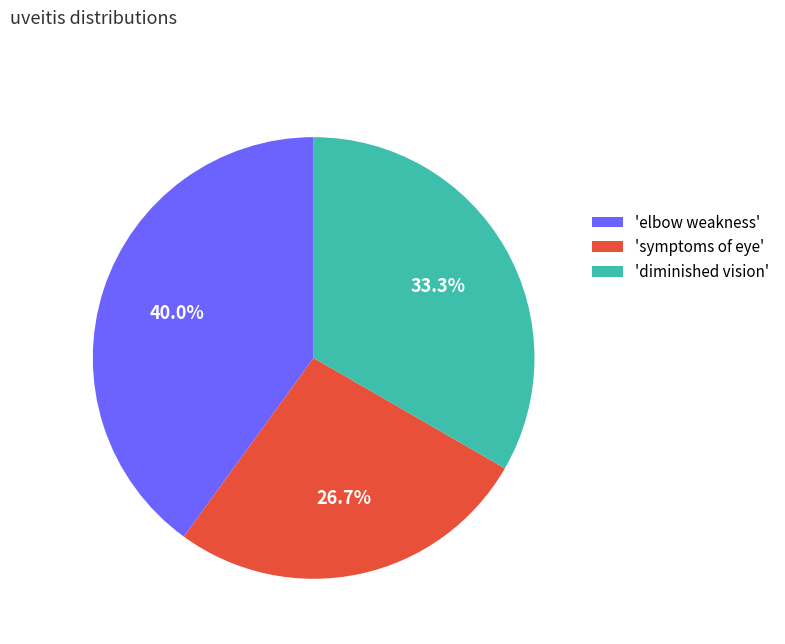

Which slice is the smallest?

'symptoms of eye'